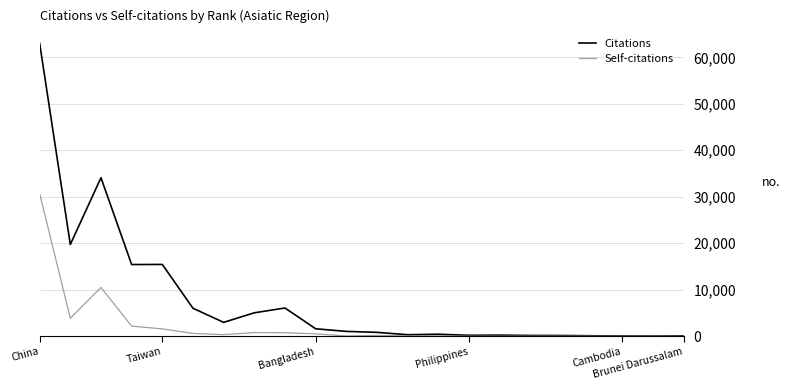

Which series has the largest total across all categories?

Citations